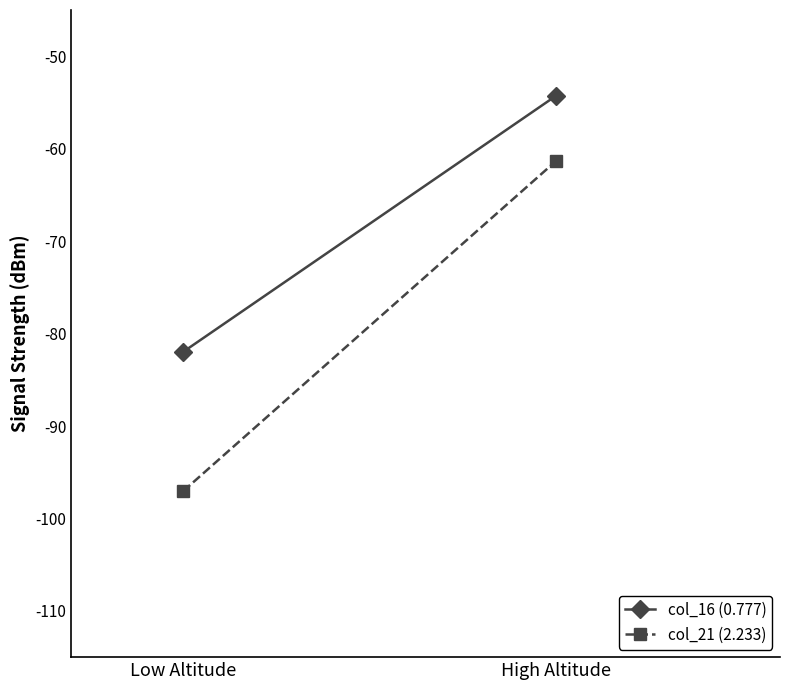

Which has a higher value, Low Altitude or High Altitude?

High Altitude